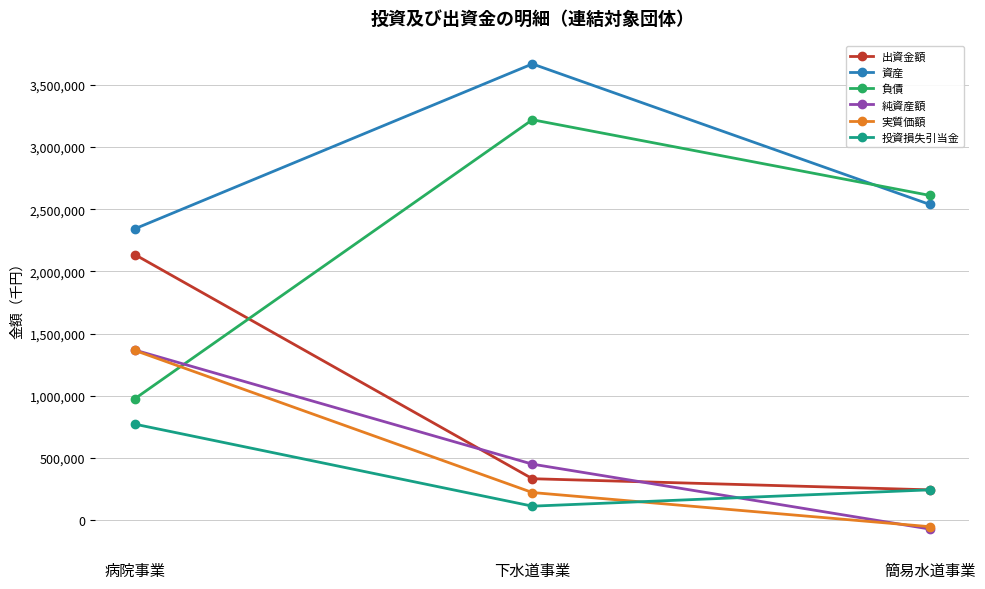

What is the lowest value of the 実質価額 series?

-54104